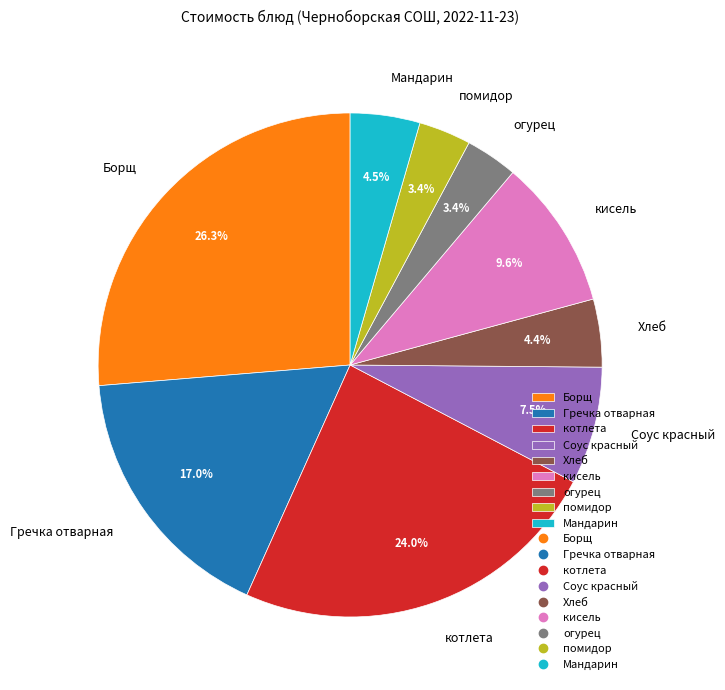

What is the total percentage of Гречка отварная and котлета?

41.0%